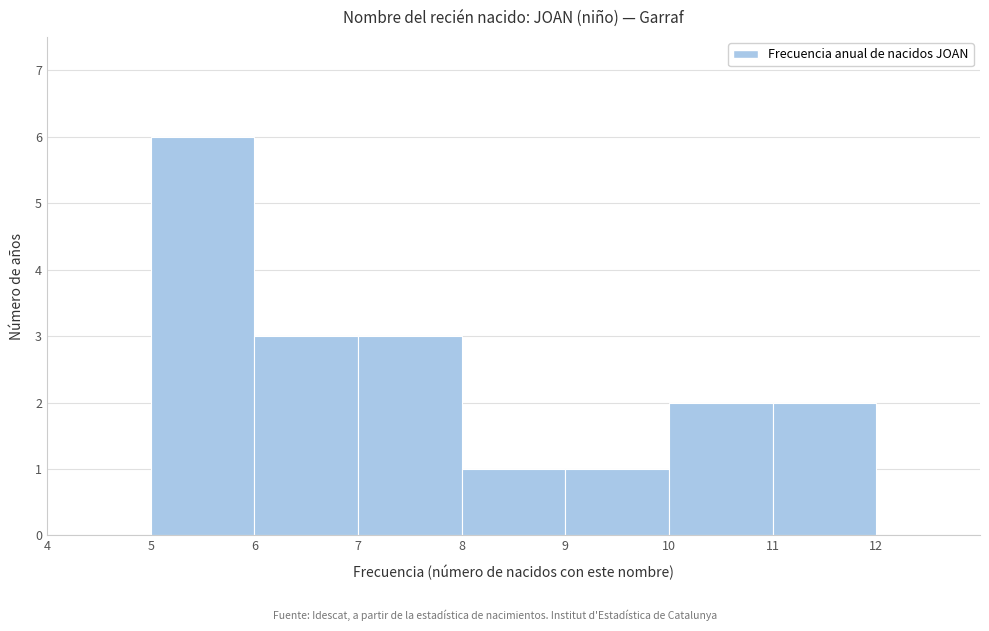

What is the height of the bar covering 10 to 11 on the x-axis? The values are not printed on the chart, so give them approximately, as read against the axis.

2